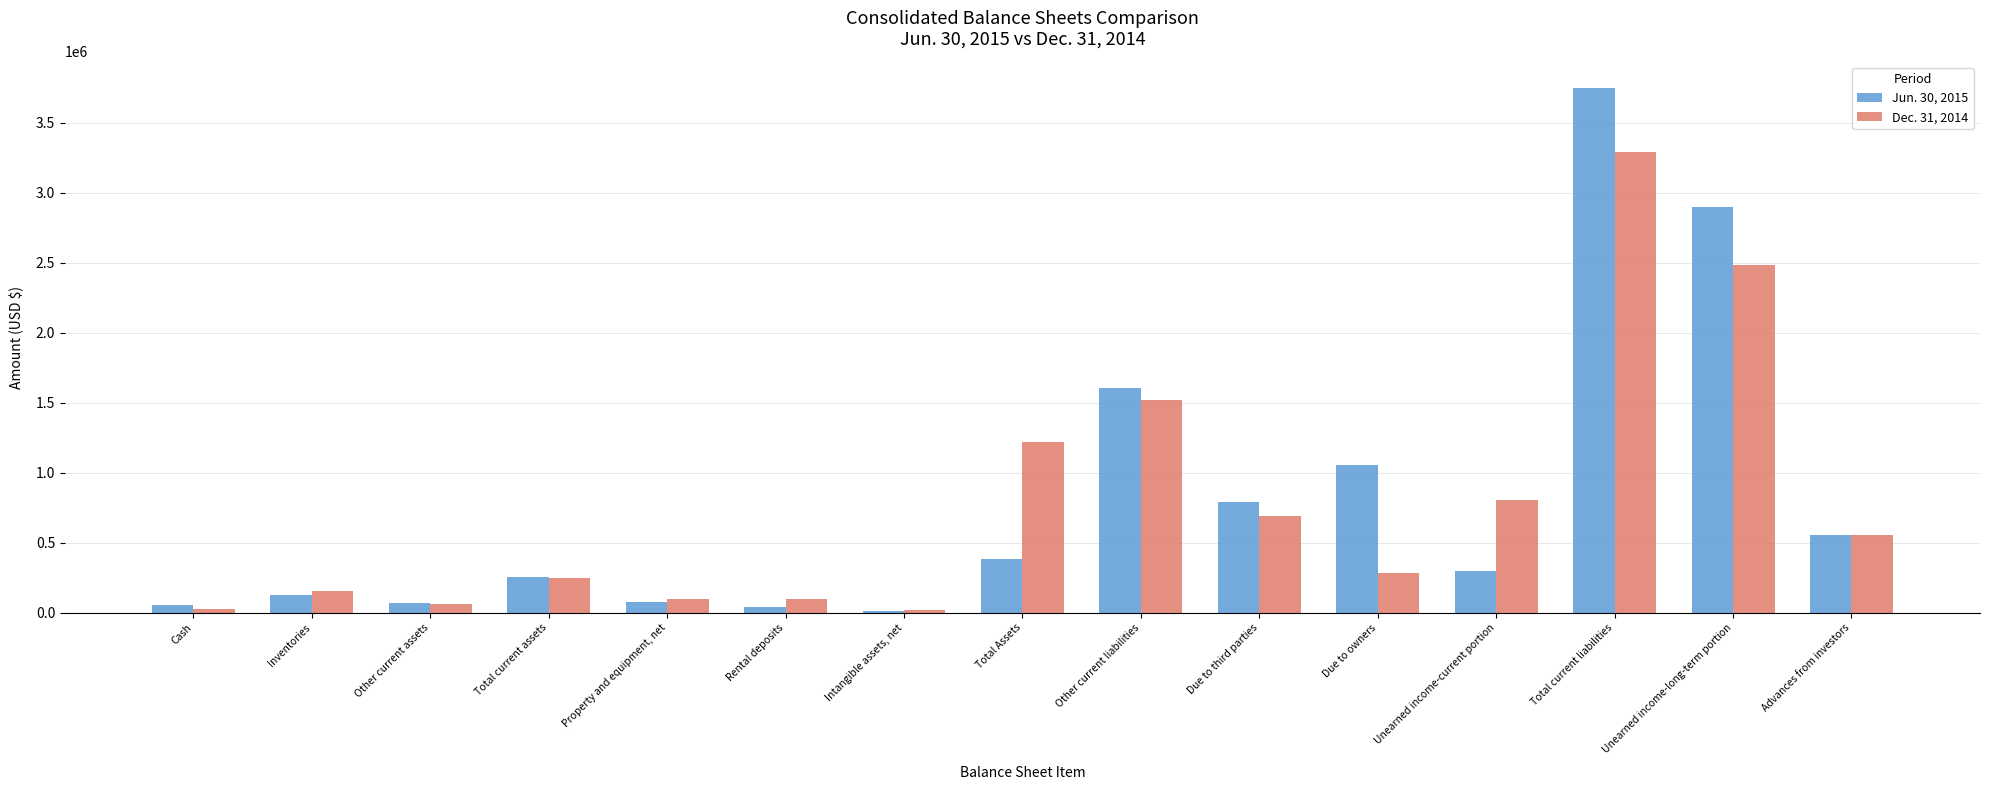

What is the sum of all Jun. 30, 2015 values?

11972213